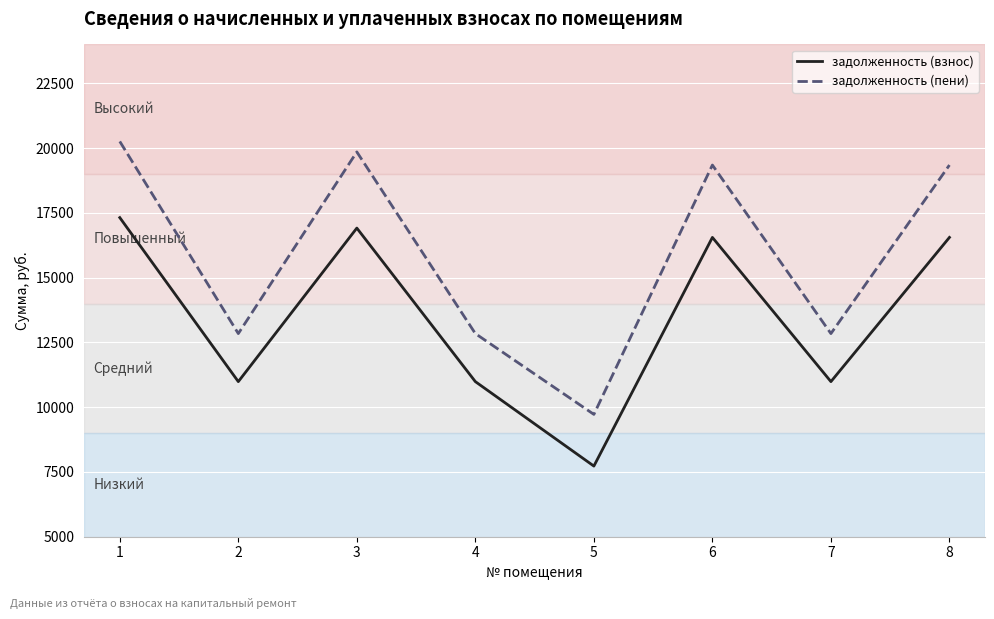

True or false: задолженность (пени) and задолженность (взнос) intersect in this chart.

False